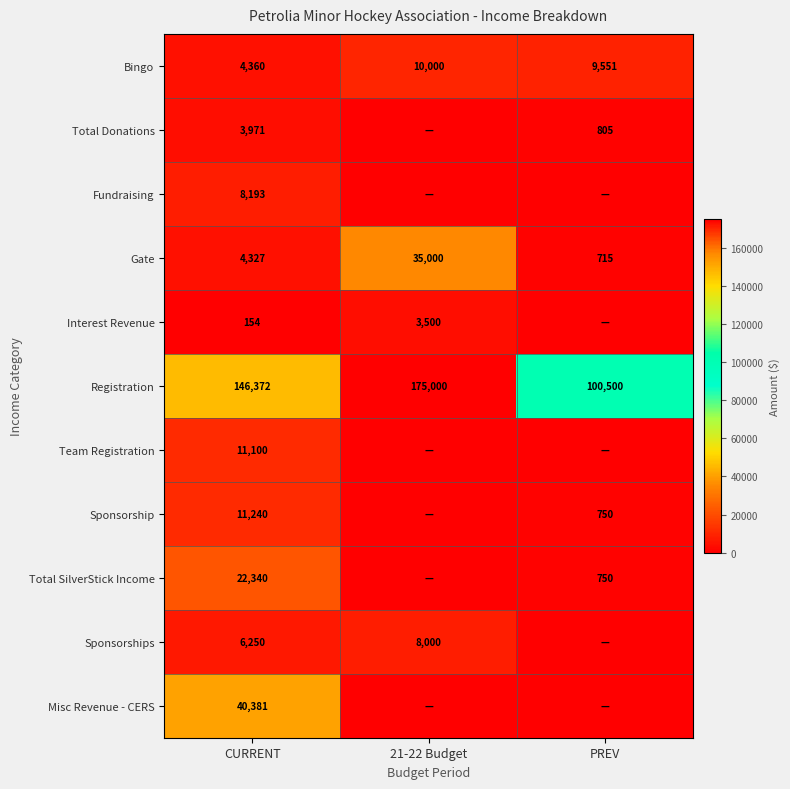

At which label is Gate closest to 17857?

CURRENT